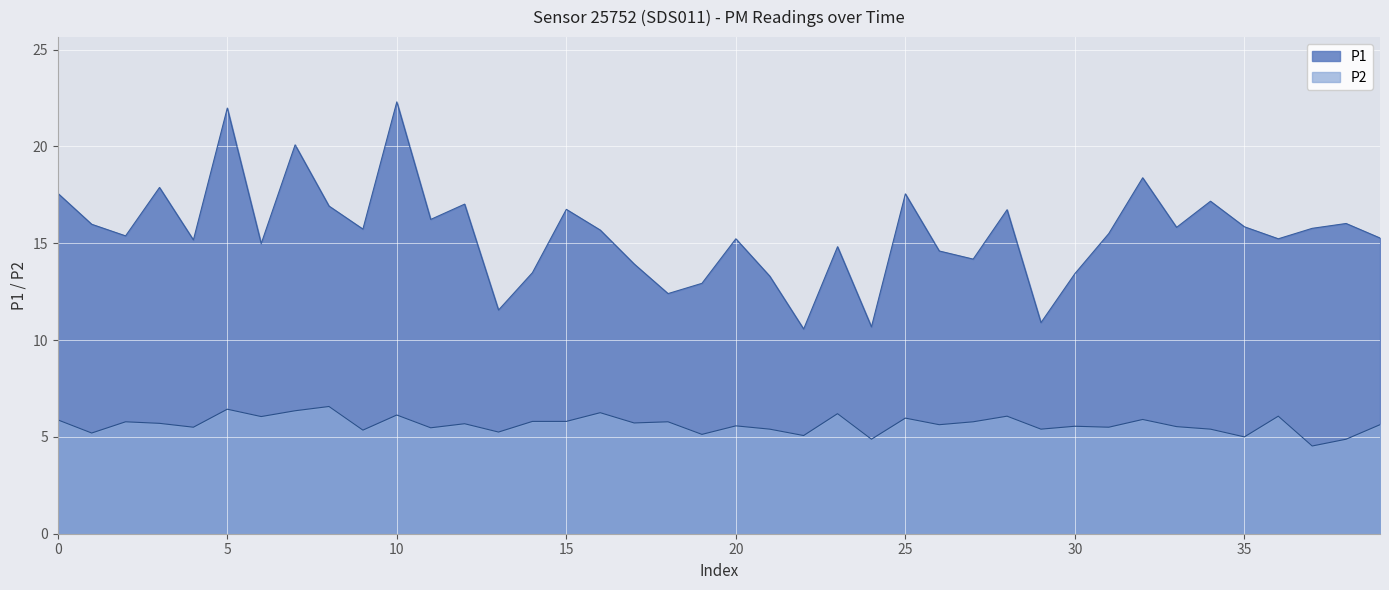

True or false: P1 and P2 intersect in this chart.

False